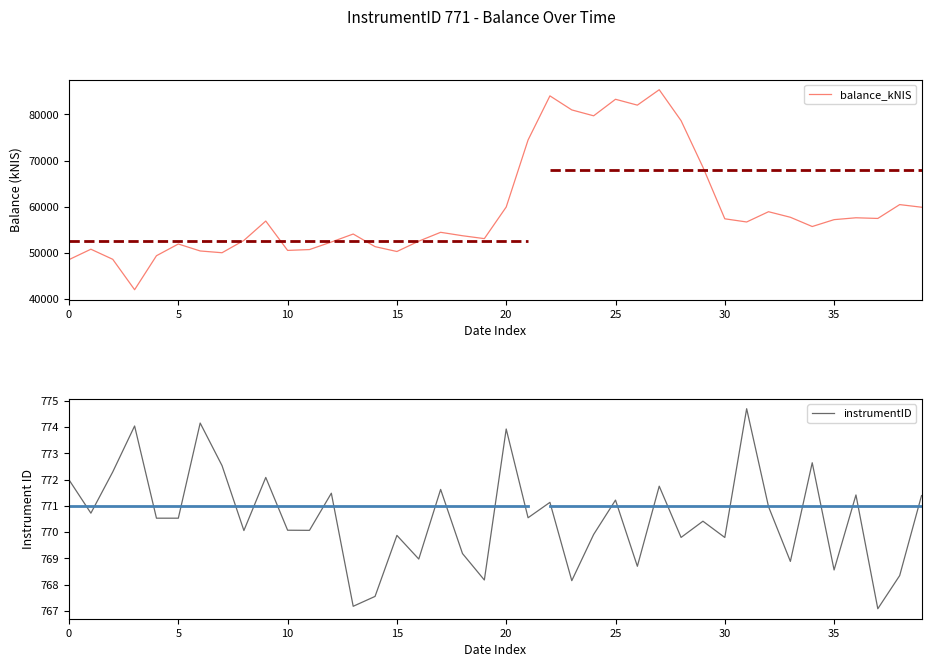

What is the value of the instrumentID point at the 21st from the left?

770.5